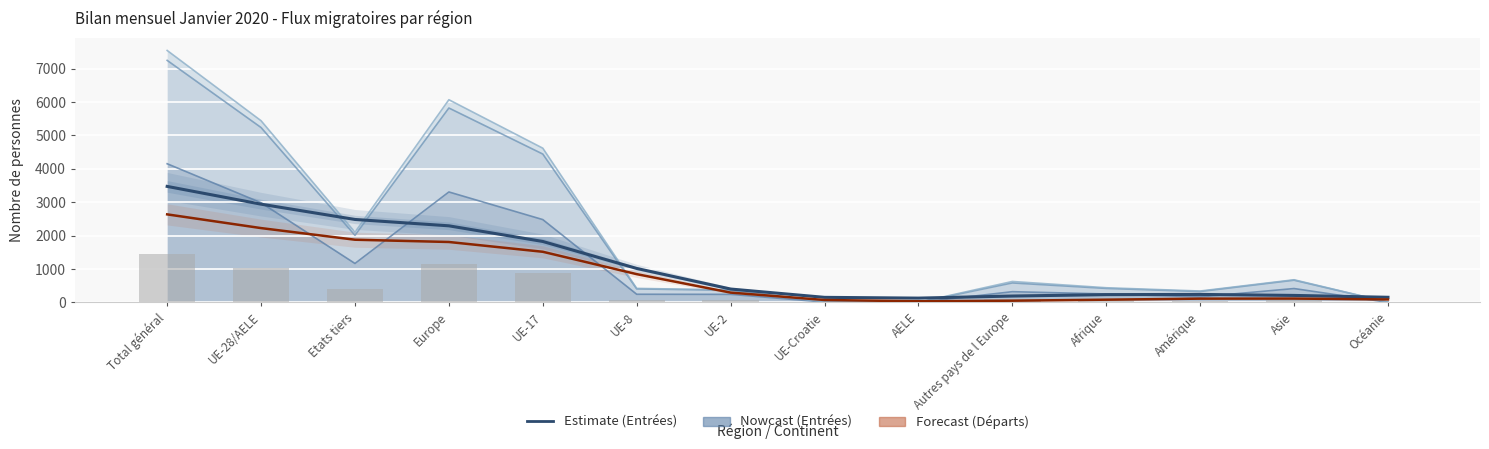

How many values in the Total entrées series exceed 323?

6